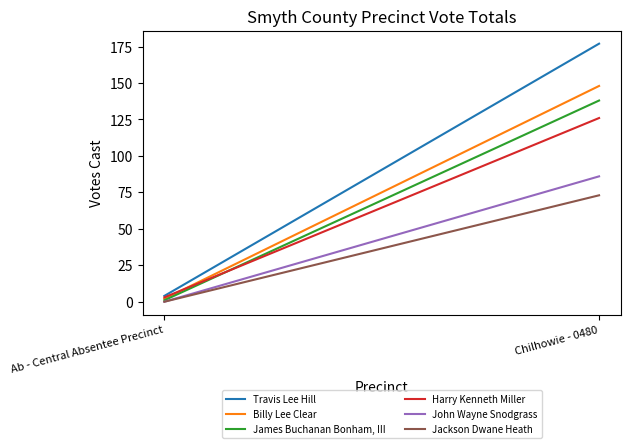

What is the value of the Travis Lee Hill point at the 1st from the left?

4